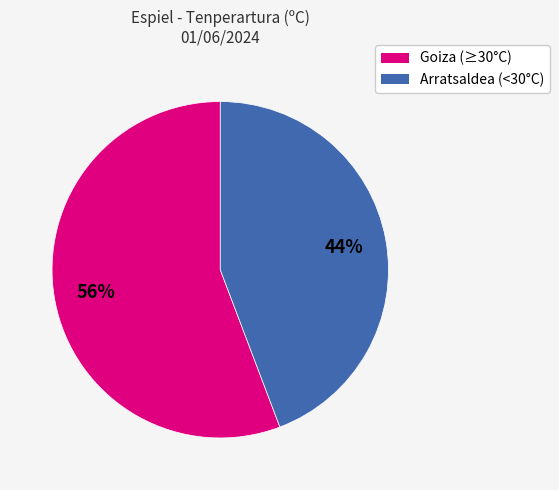

To the nearest percent, what is the average slice percentage?

50%